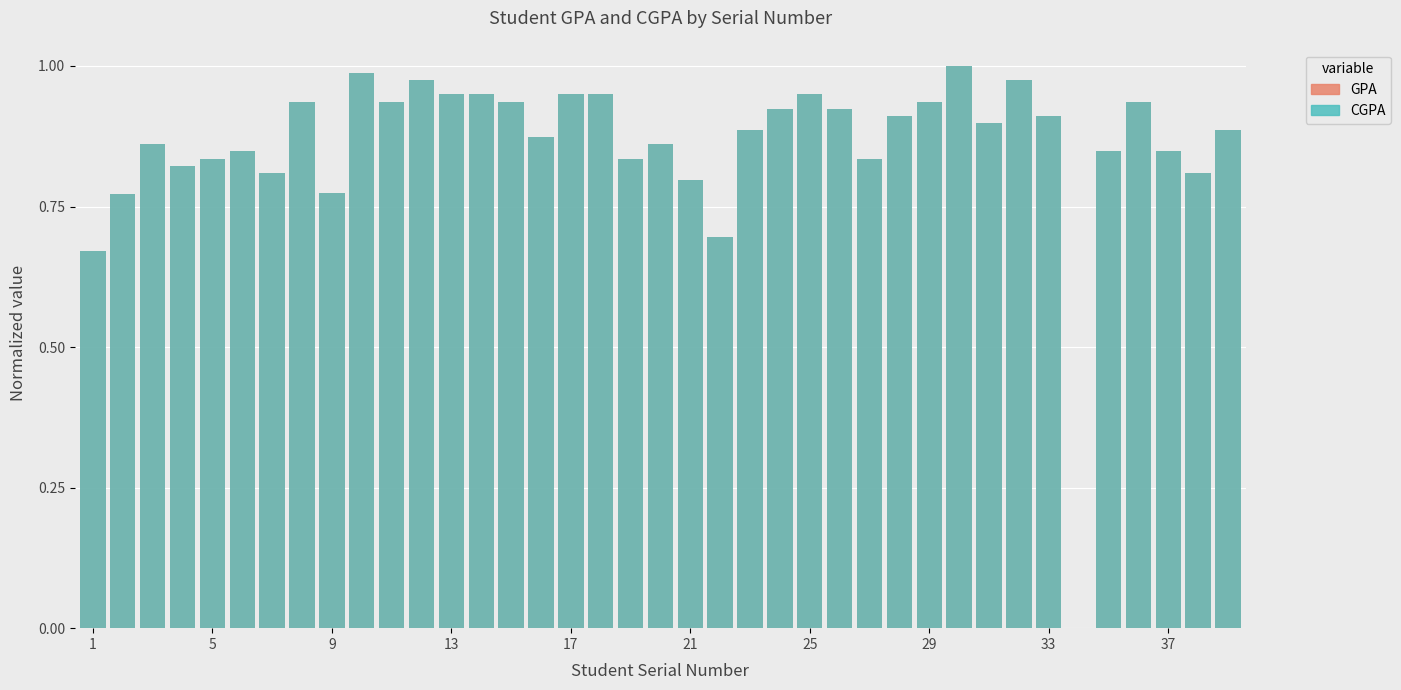

The value of CGPA at 14 is 0.9. True or false?

True